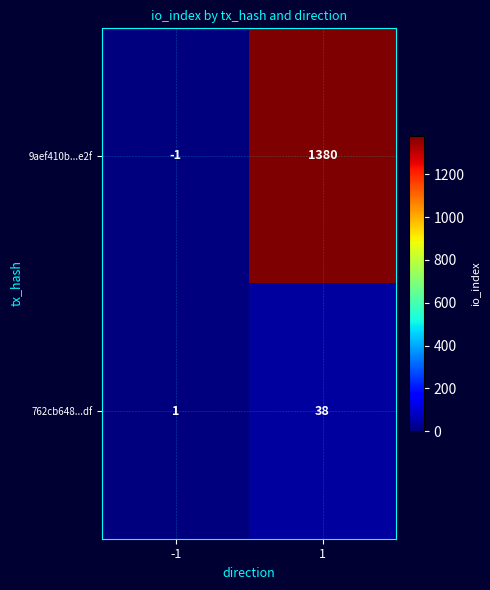

At which category is the sum across all series the highest?

1